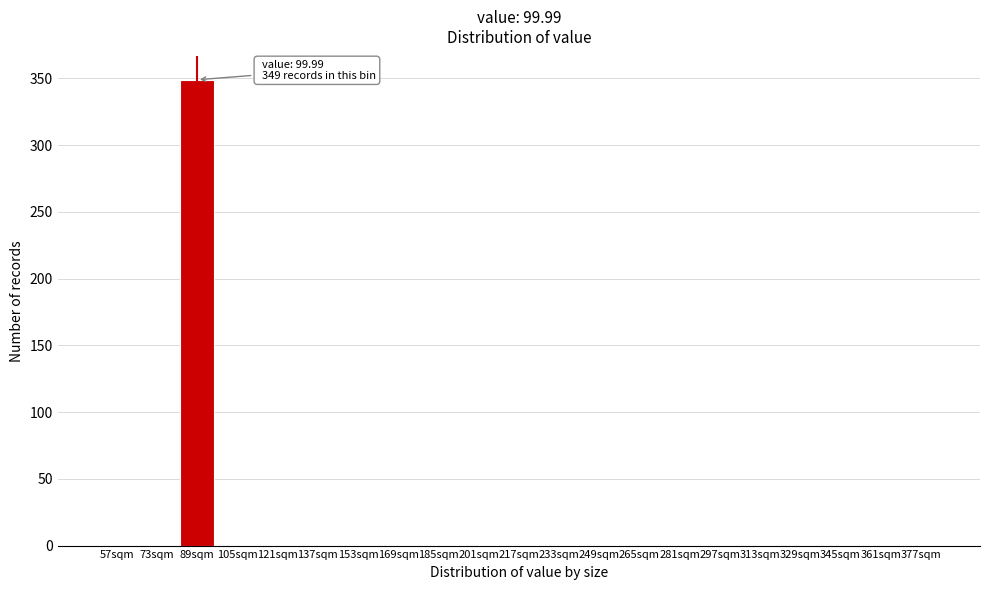

Reading right to left, list all the values displayed in this chart.

377sqm=0	361sqm=0	345sqm=0	329sqm=0	313sqm=0	297sqm=0	281sqm=0	265sqm=0	249sqm=0	233sqm=0	217sqm=0	201sqm=0	185sqm=0	169sqm=0	153sqm=0	137sqm=0	121sqm=0	105sqm=0	89sqm=349	73sqm=0	57sqm=0